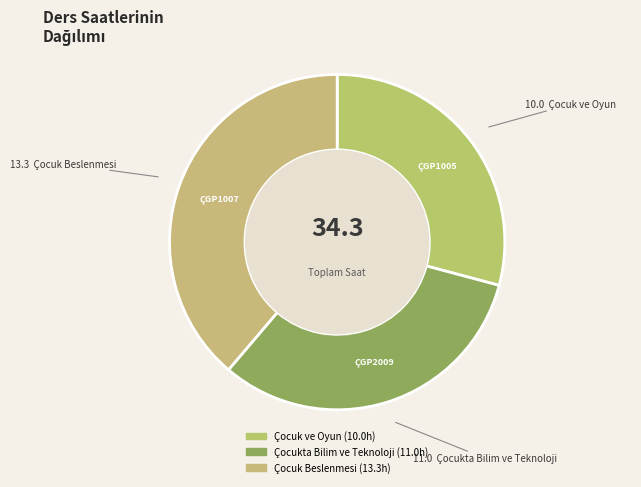

Rank the categories by value from highest to lowest.

Çocuk Beslenmesi, Çocukta Bilim ve Teknoloji, Çocuk ve Oyun